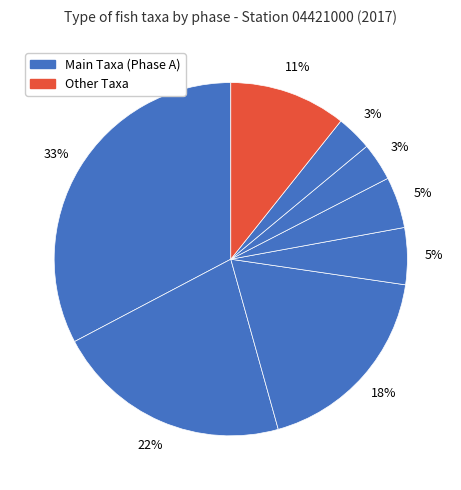

How many segments does this pie chart have?

8